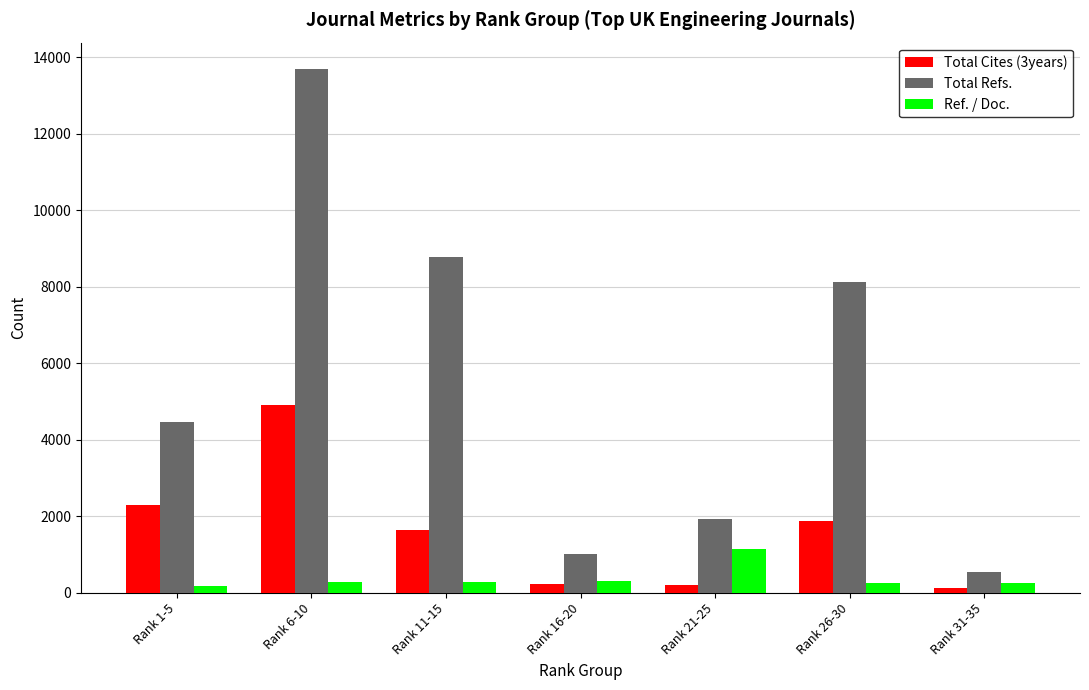

What is the approximate value of Total Refs. at Rank 6-10, to the nearest 50?

13700